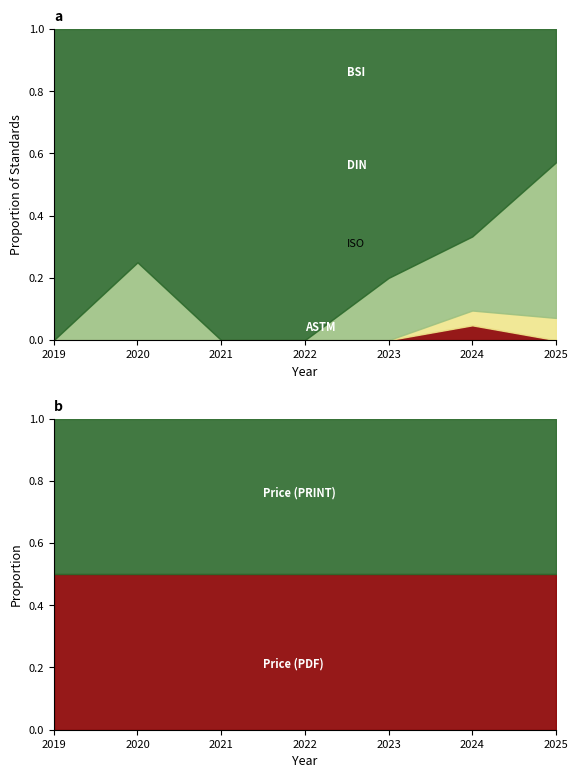

What value does the DIN series have at 1, to the nearest 5?

5